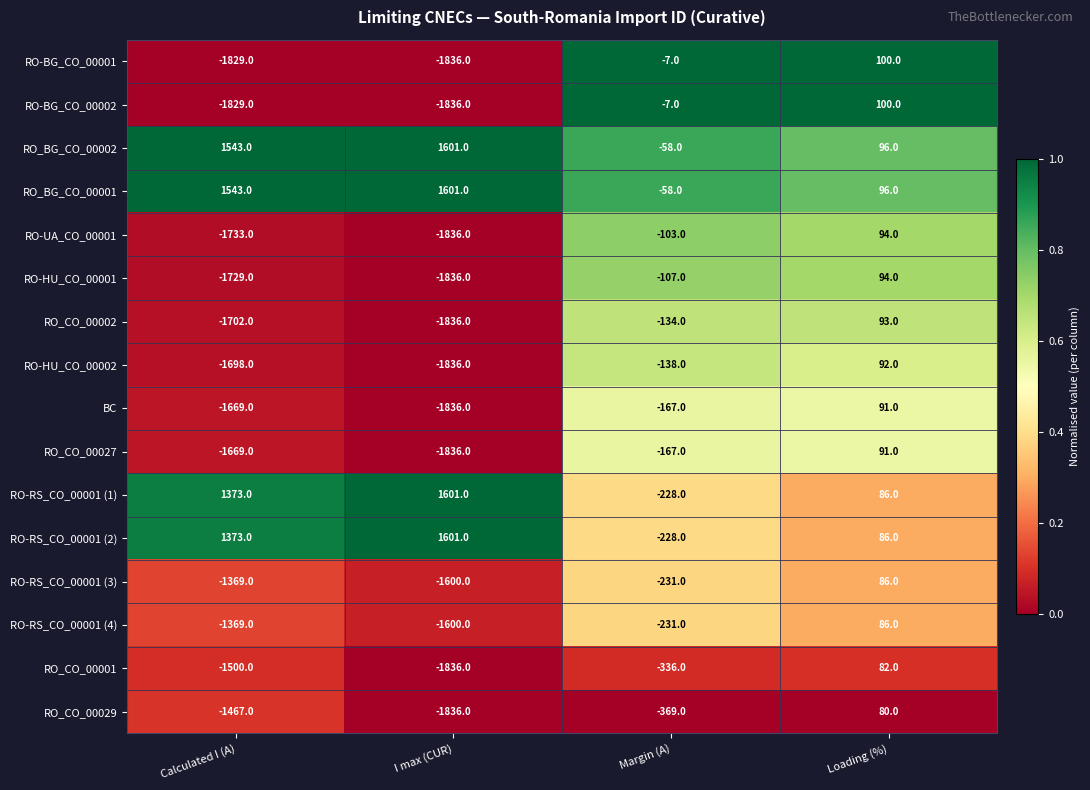

Read the RO-RS_CO_00001 (2) value at I max (CUR), to the nearest 10.

1600